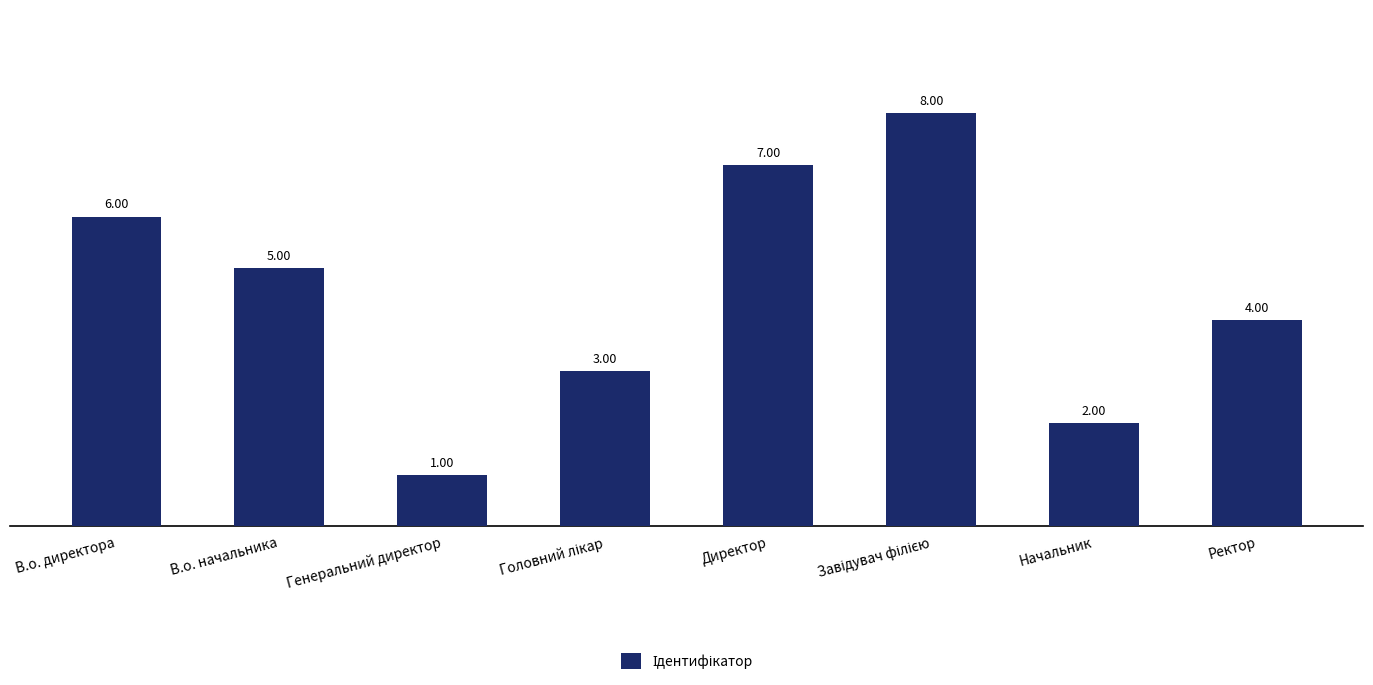

Between Генеральний директор and Директор, which is larger?

Директор